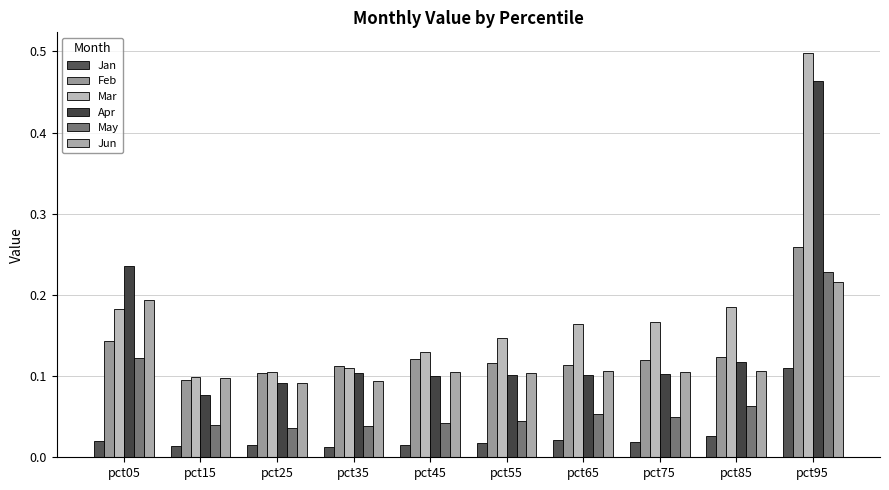

How many Mar values are between 0 and 1?

10